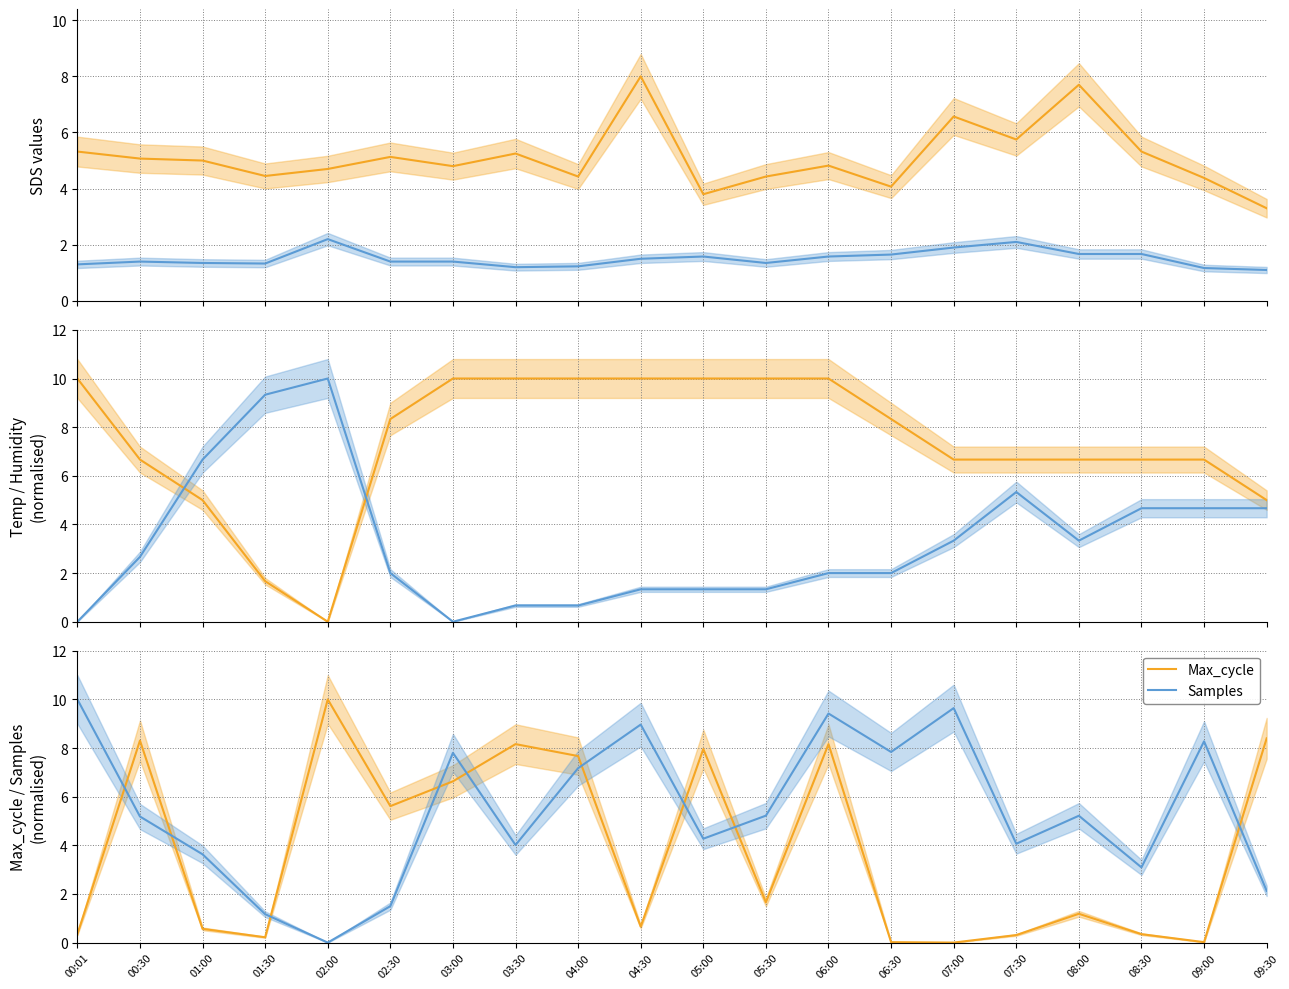

What is the spread (max minus min) of values at 02:00?

10.0